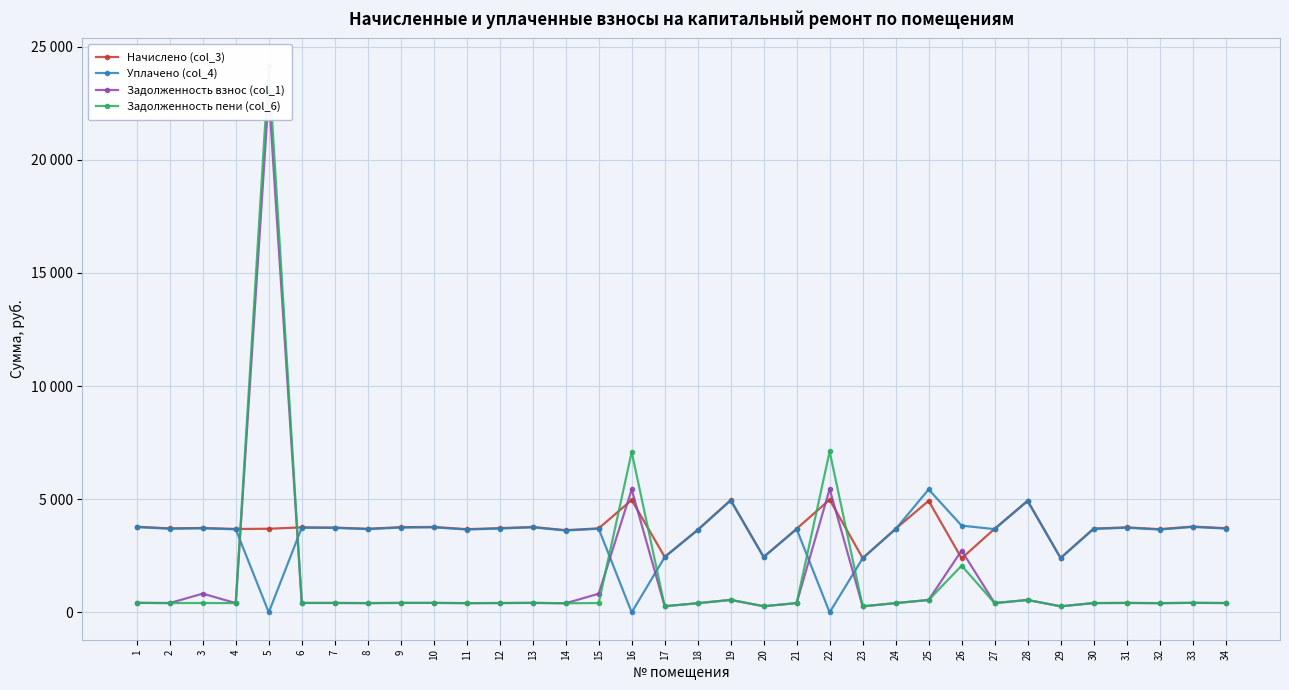

The value of Задолженность взнос (col_1) at 20 is 383.6. True or false?

False